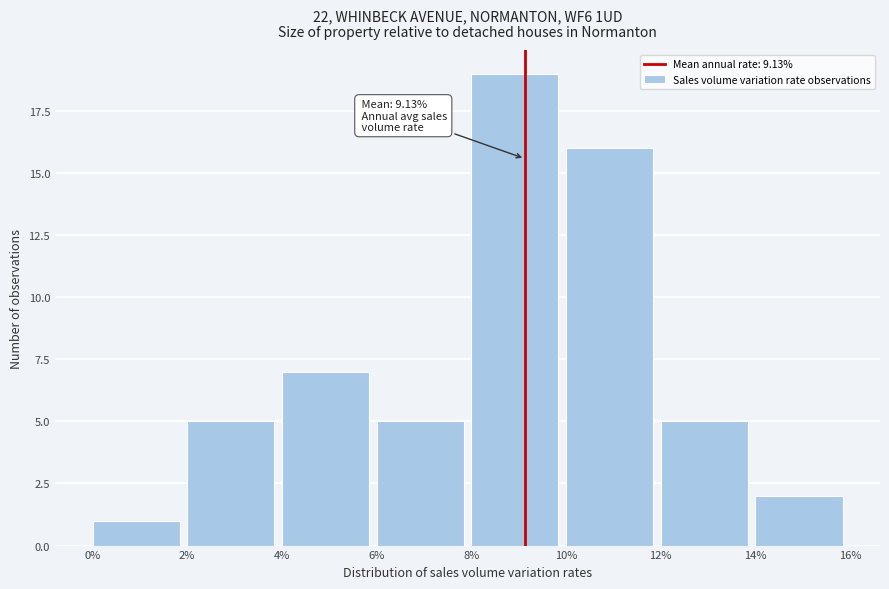

Which range on the x-axis has the tallest bar?

8% to 10%